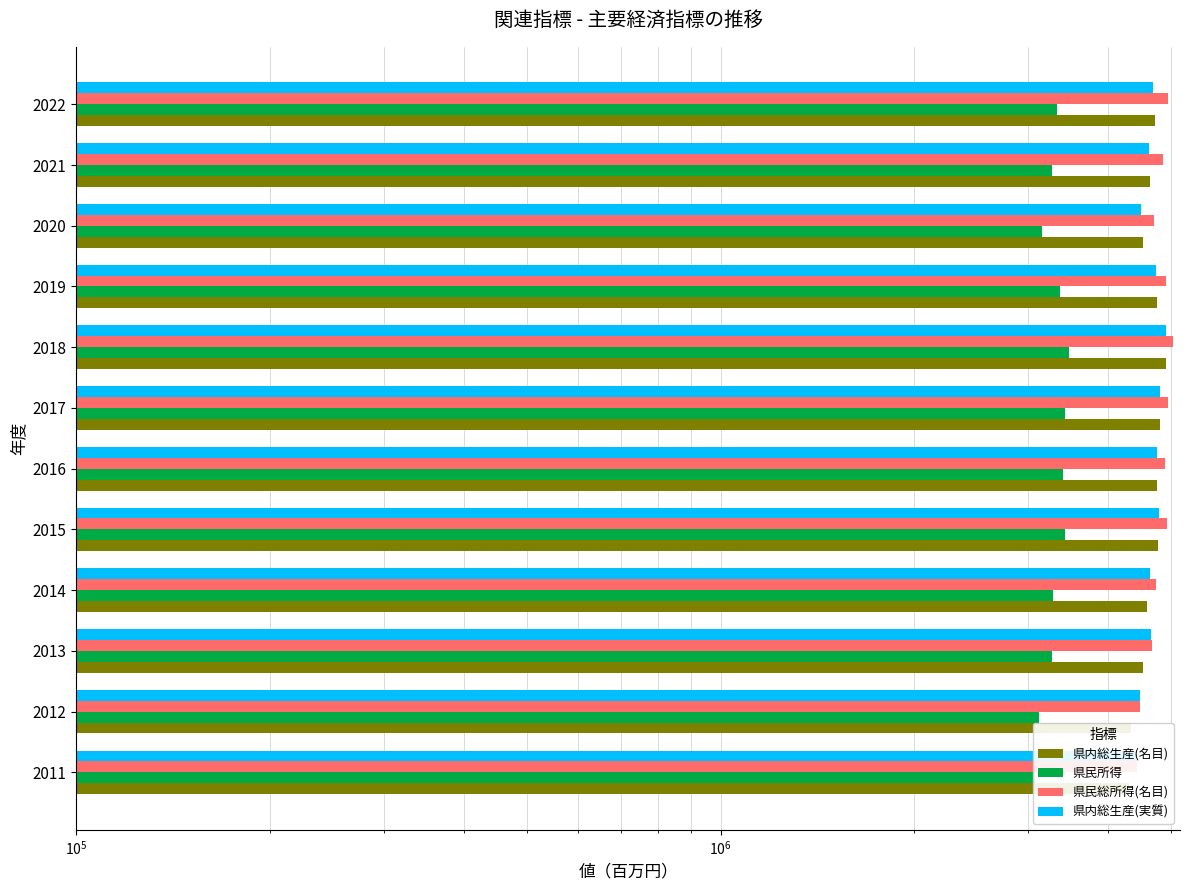

Which series has the largest total across all categories?

県民総所得(名目)